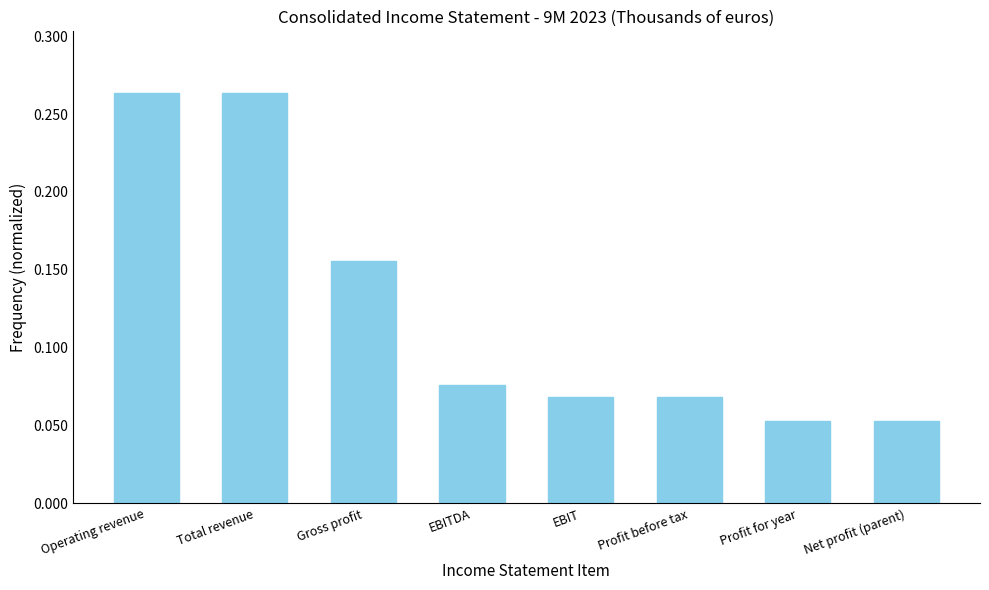

True or false: the data shows 0.1 at Gross profit.

False